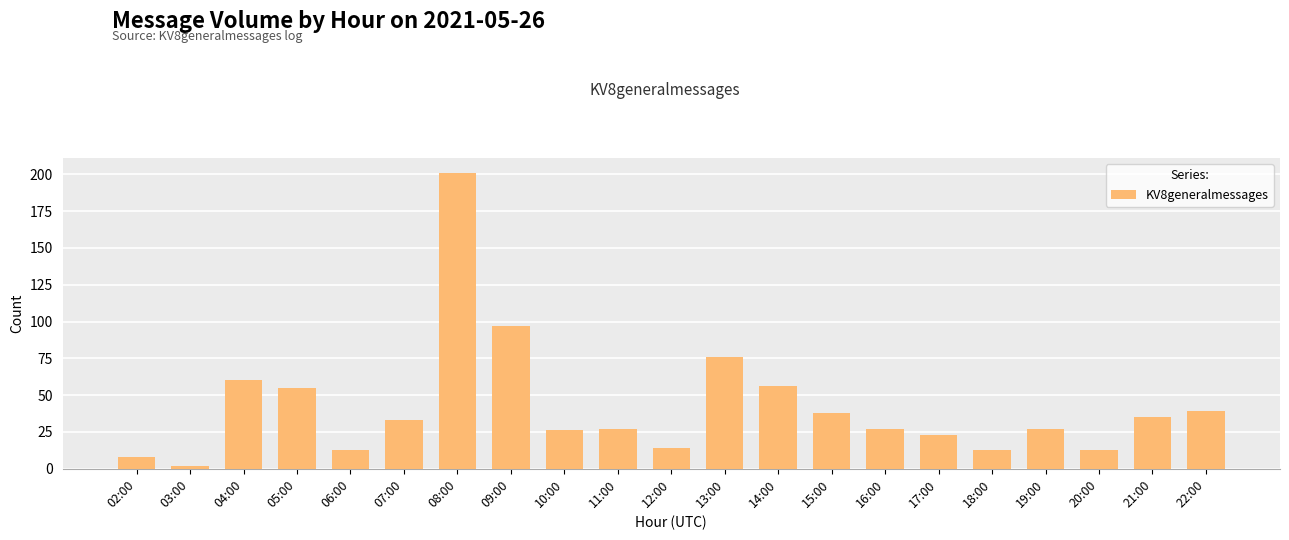

What is the label of the 4th bar from the left?

05:00